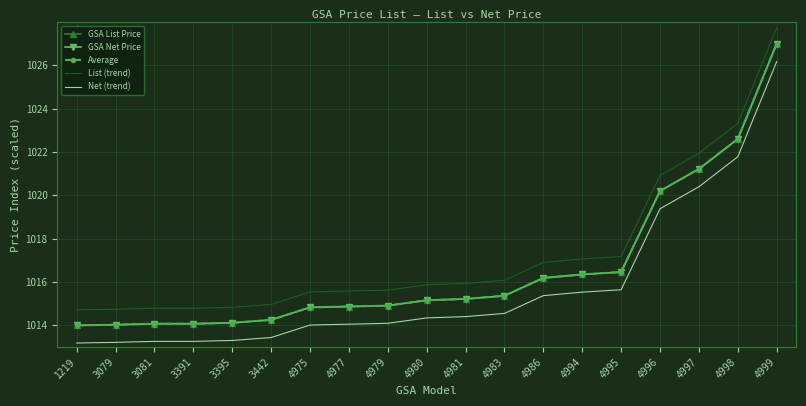

How many values in the Net (trend) series exceed 1014?

13